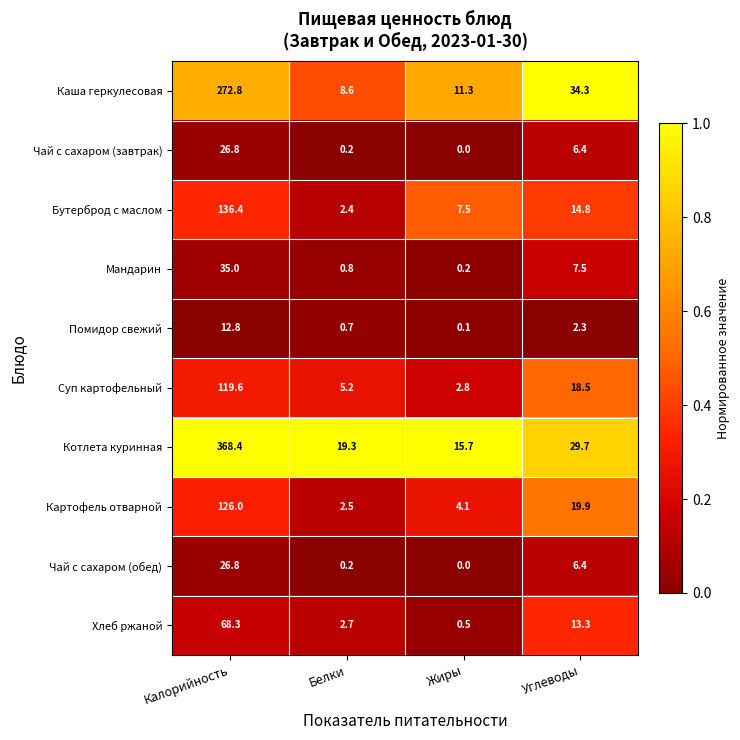

Count the number of data series in this chart.

10